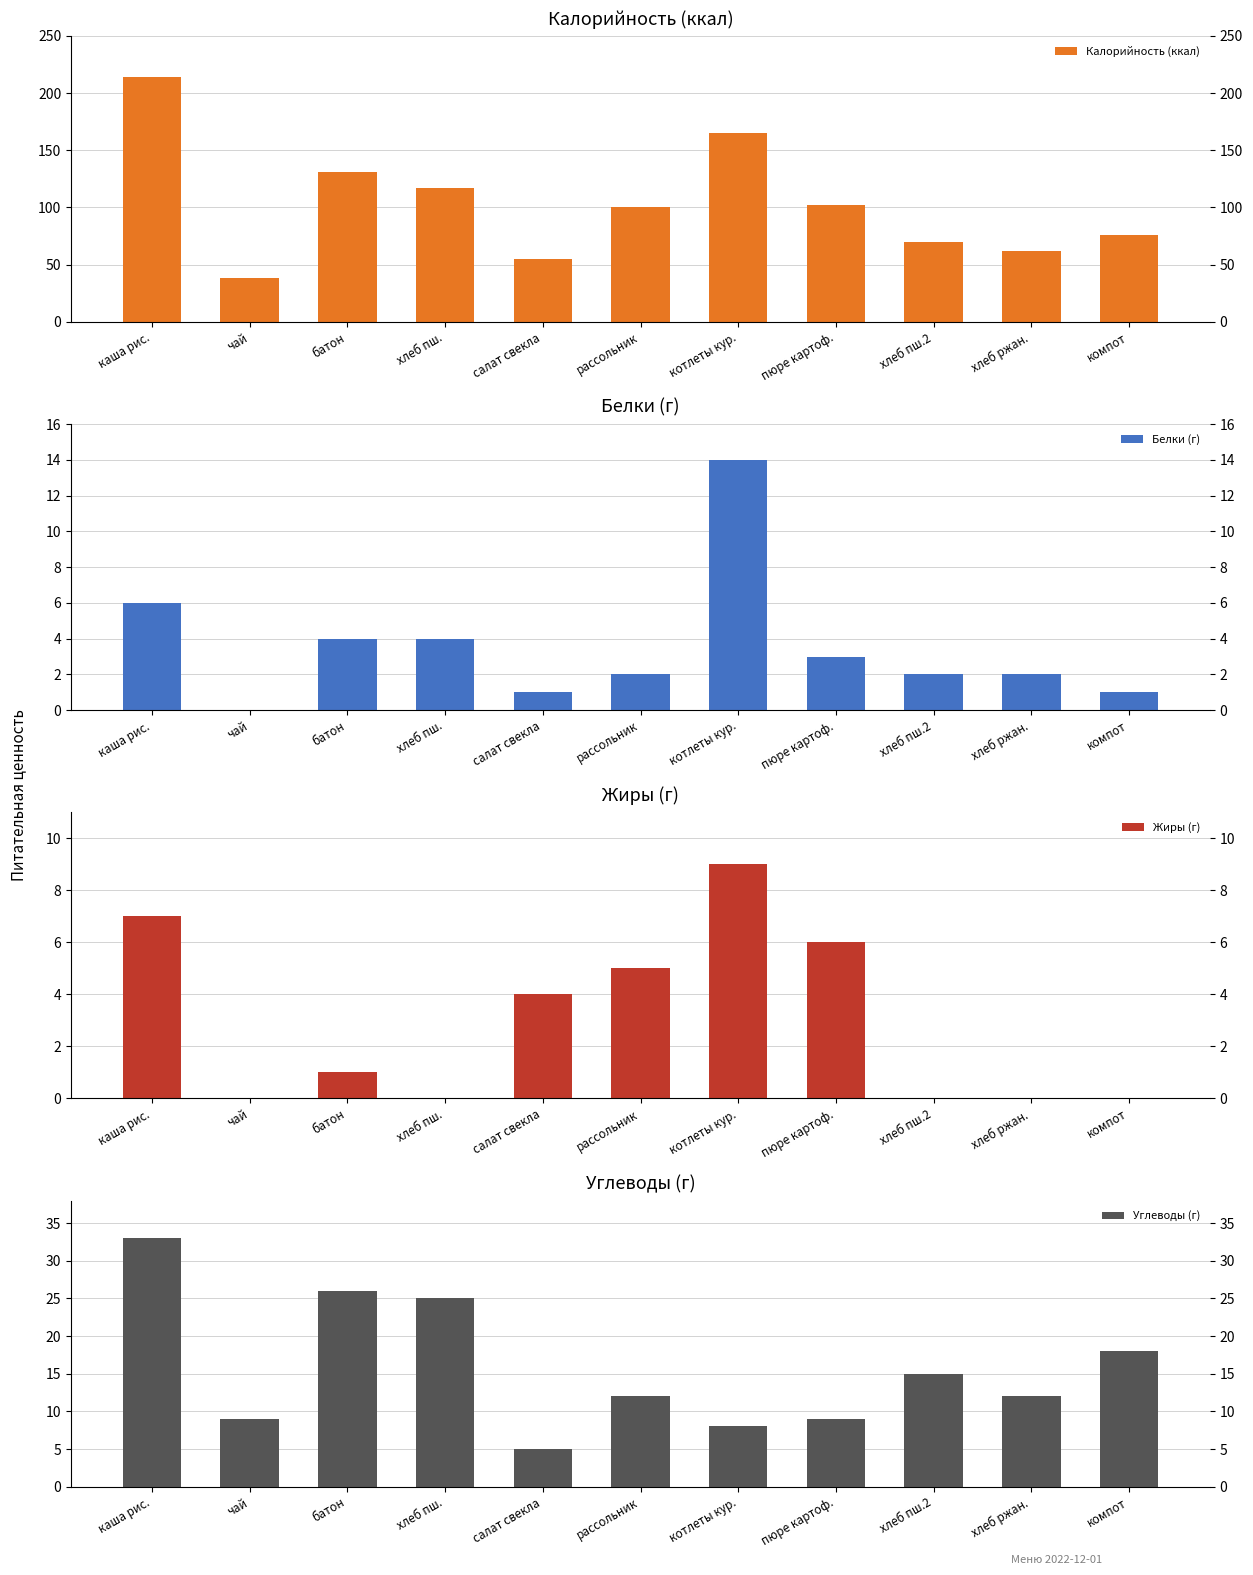

How many values in the Калорийность (ккал) series exceed 100?

5